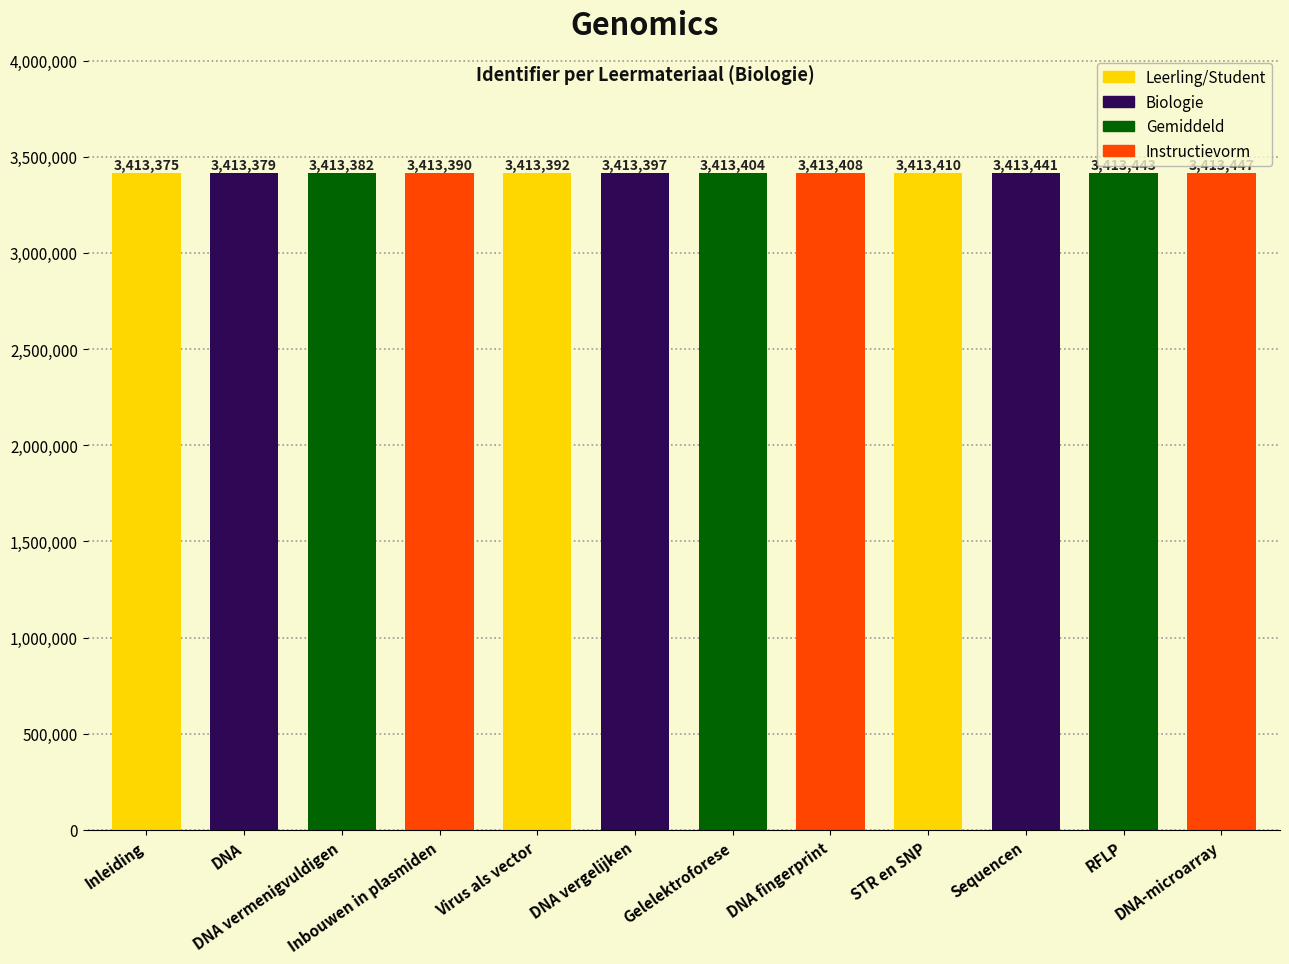

Where is the data nearest to the value 3413411?

STR en SNP